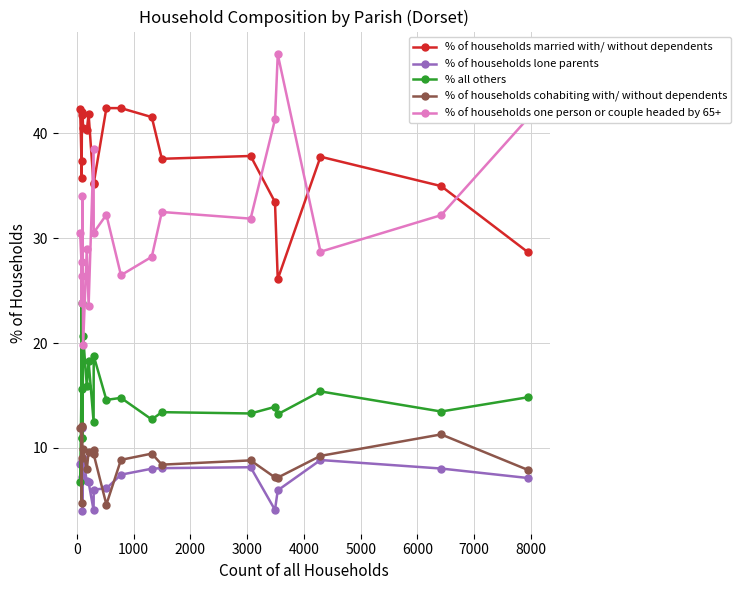

How many lines are shown in the chart?

5